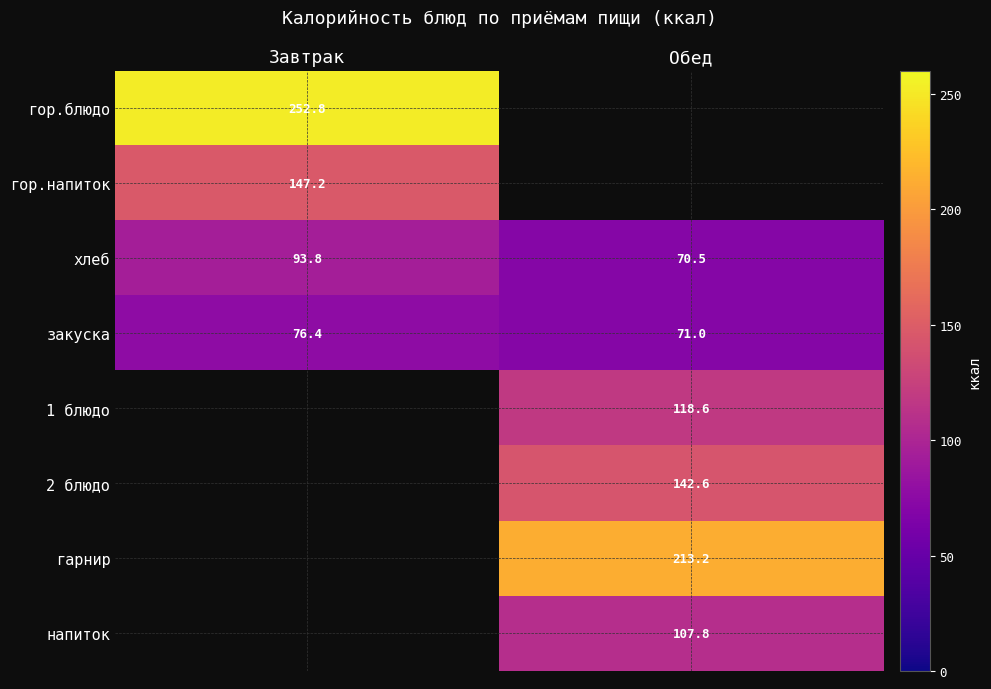

Is the value of напиток at Обед greater than the value of гарнир at Обед?

No